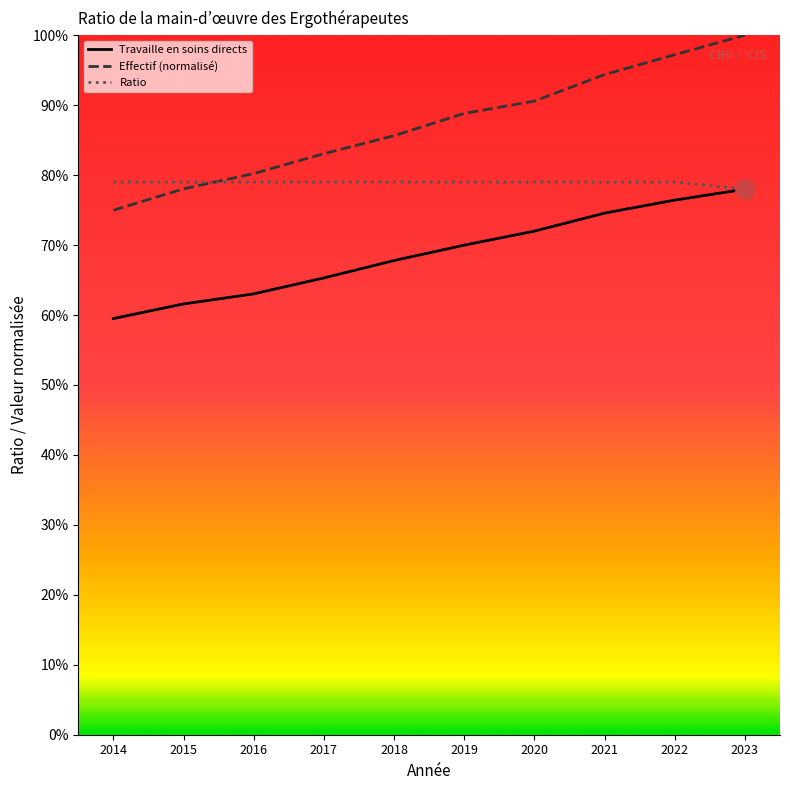

What are all the series names shown in the legend?

Travaille en soins directs, Effectif (normalisé), Ratio